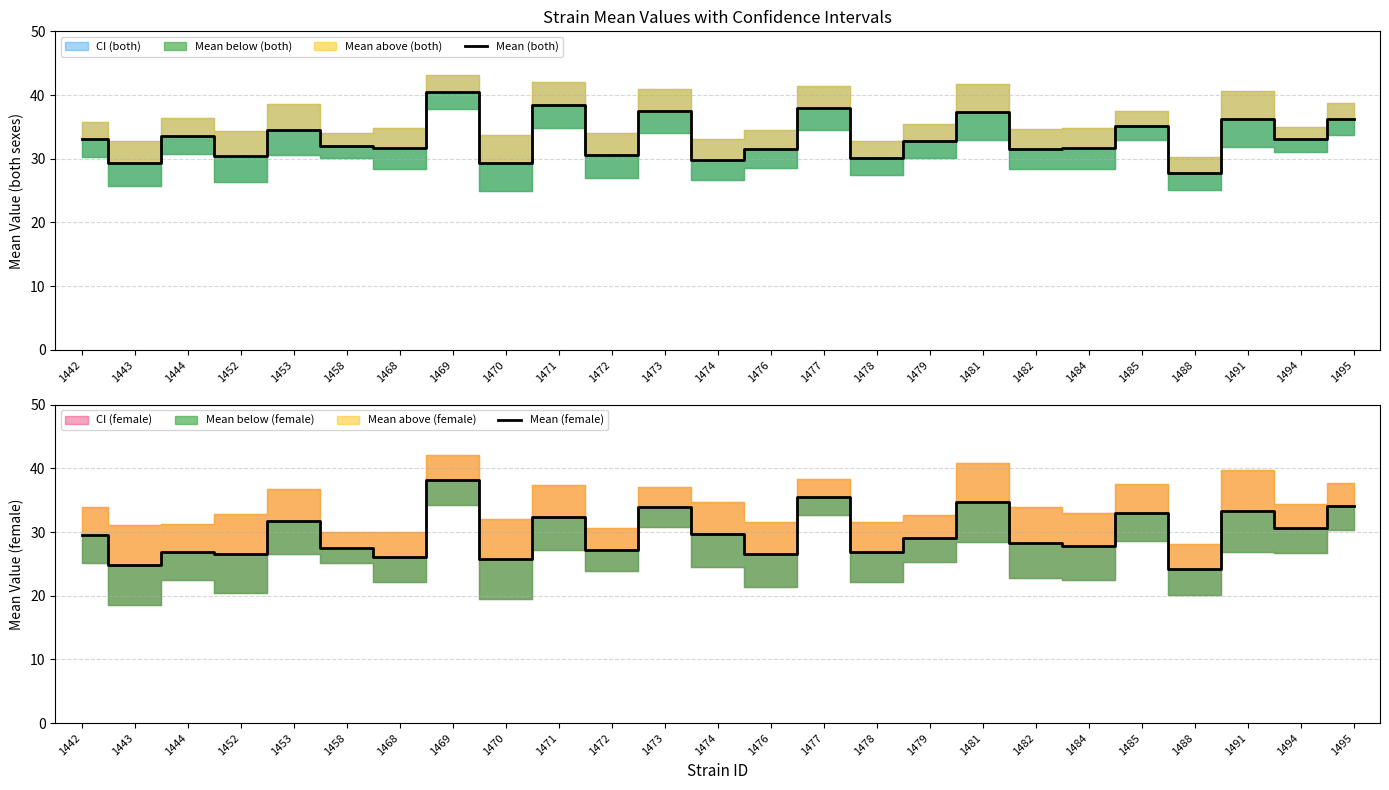

What is the difference between the second highest and minimum values in the Mean (both) series?

10.7